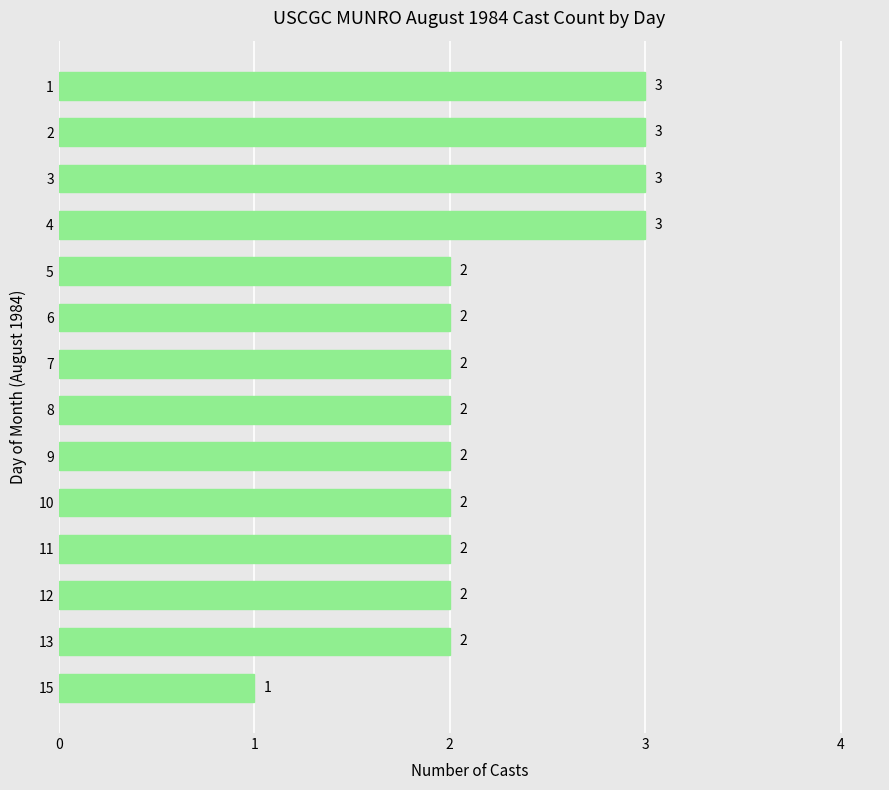

What is the minimum value shown in the chart?

1